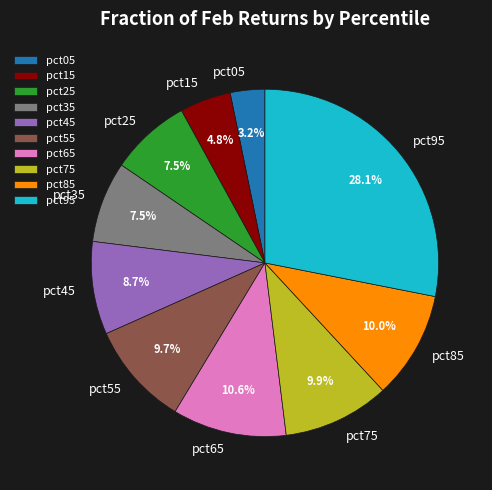

Which slice is the smallest?

pct05